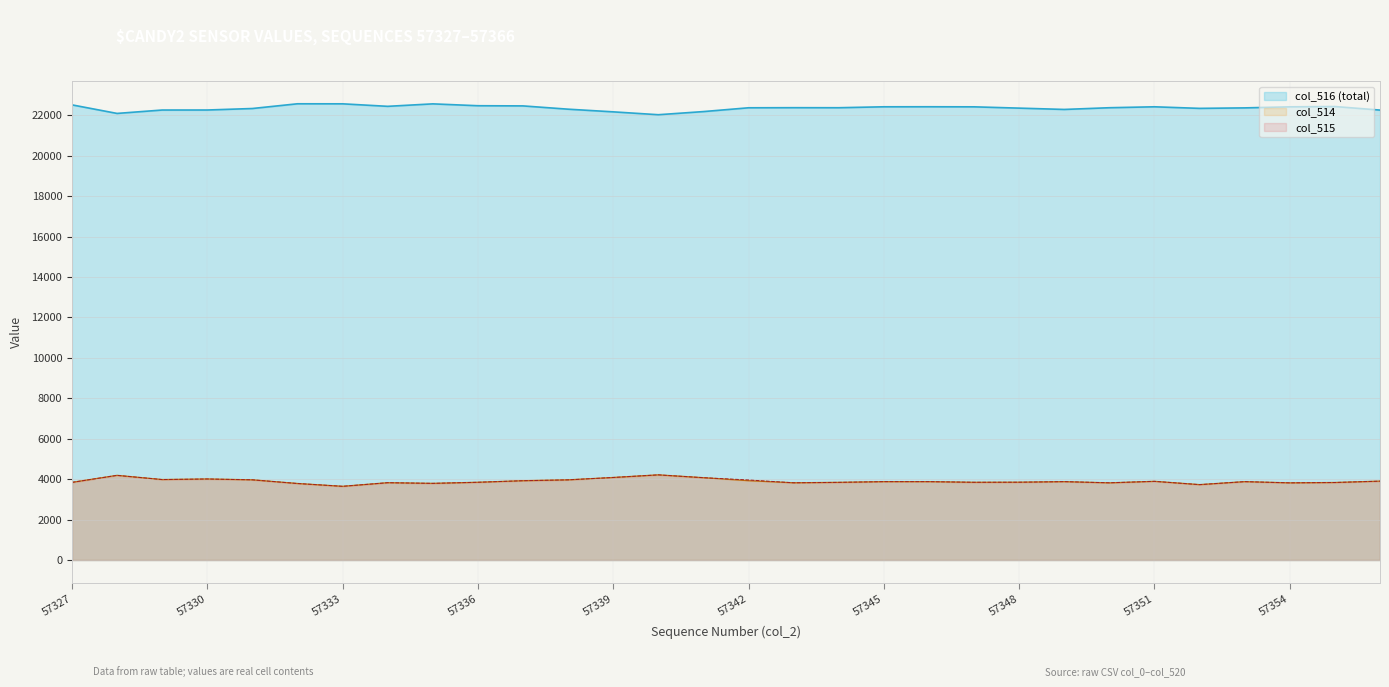

Rank the categories by value from highest to lowest.

57332, 57333, 57335, 57327, 57336, 57337, 57334, 57355, 57346, 57345, 57351, 57347, 57354, 57343, 57344, 57350, 57342, 57353, 57348, 57352, 57331, 57338, 57349, 57330, 57329, 57366, 57341, 57339, 57328, 57340